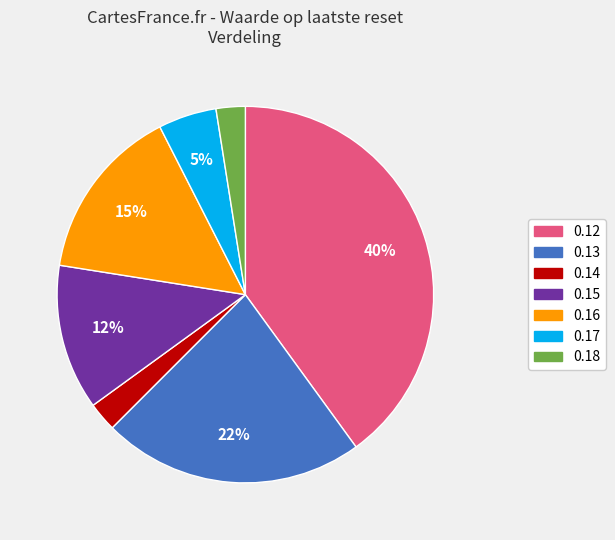

True or false: 0.14 accounts for 3% of the total.

True